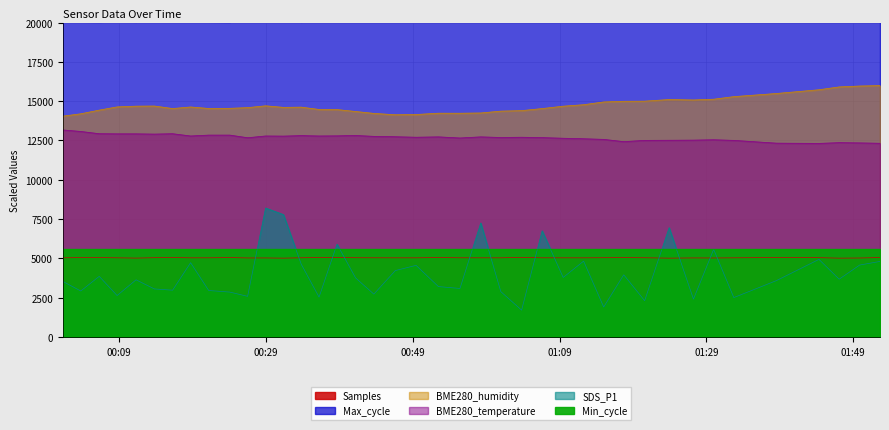

What is the minimum value for BME280_temperature?

12312.0